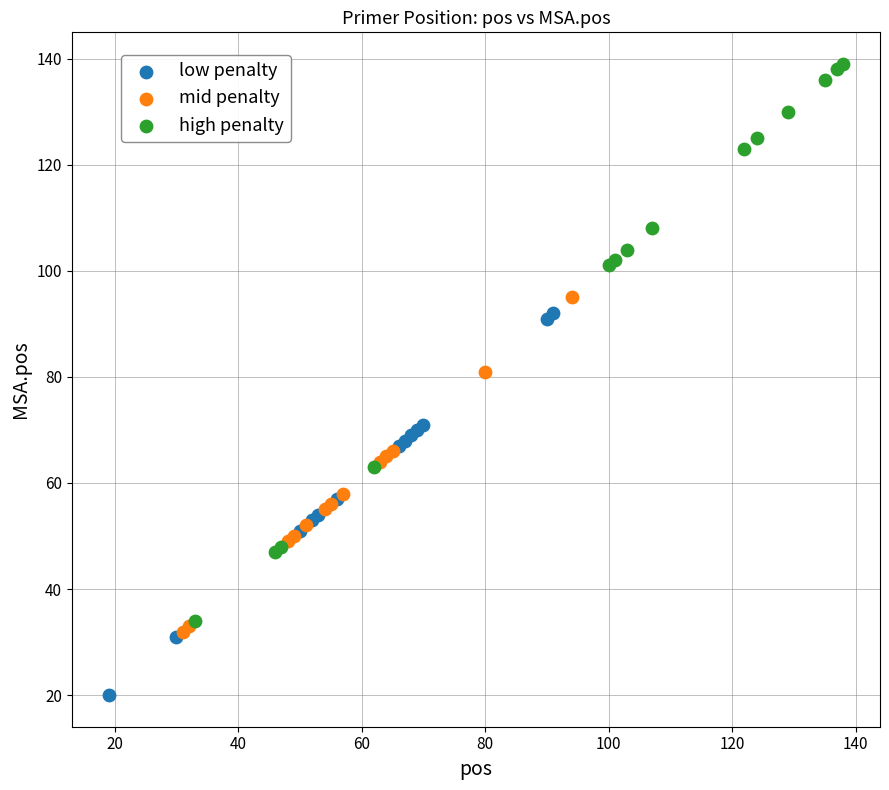

Which series reaches the minimum Y coordinate?

low penalty